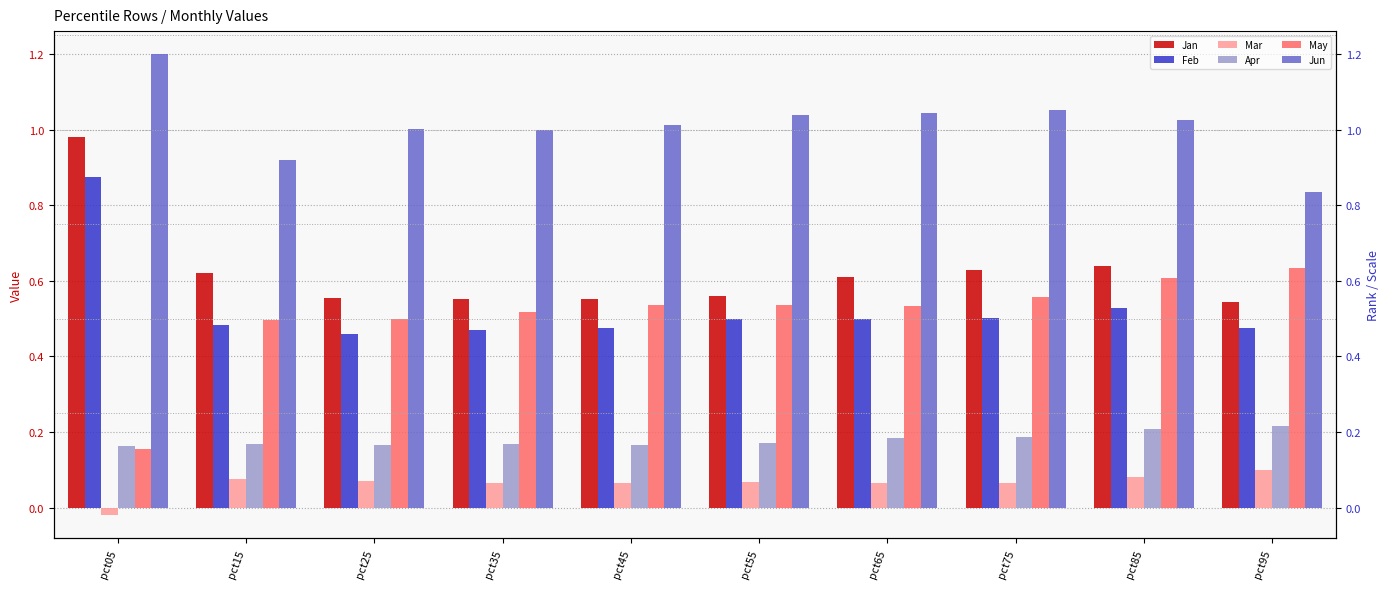

Is it true that May equals 1.0 at pct75?

False